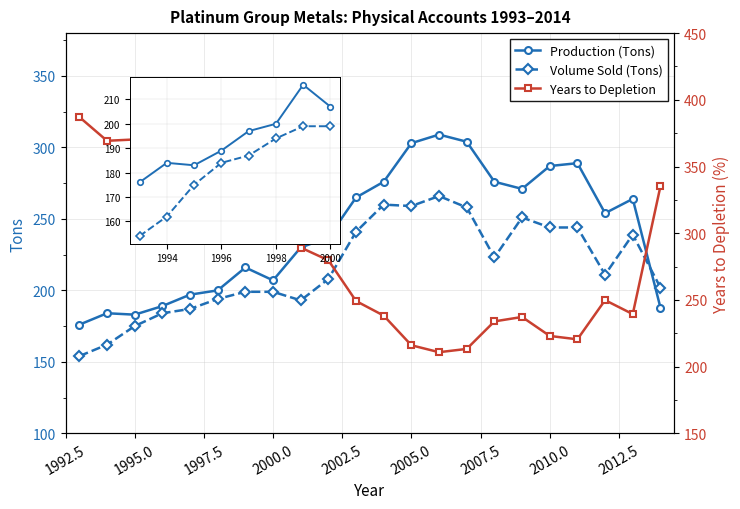

List the series in order of their peak value, lowest first.

PGM Volume Sold (Tons), PGM Production (Tons), PGM Years to Depletion